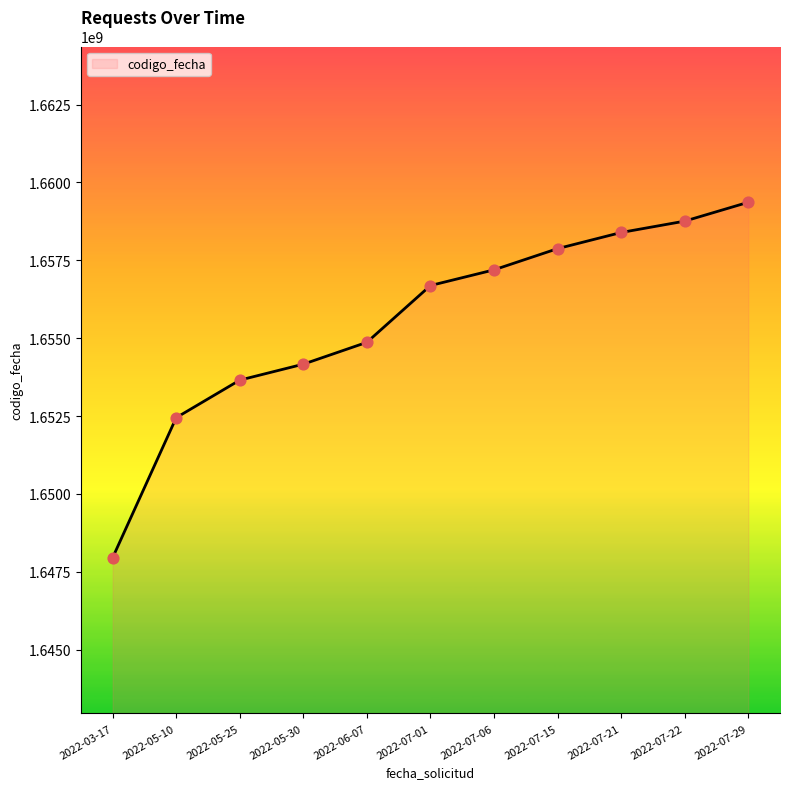

Between 2022-07-21 and 2022-07-22, which is larger?

2022-07-22